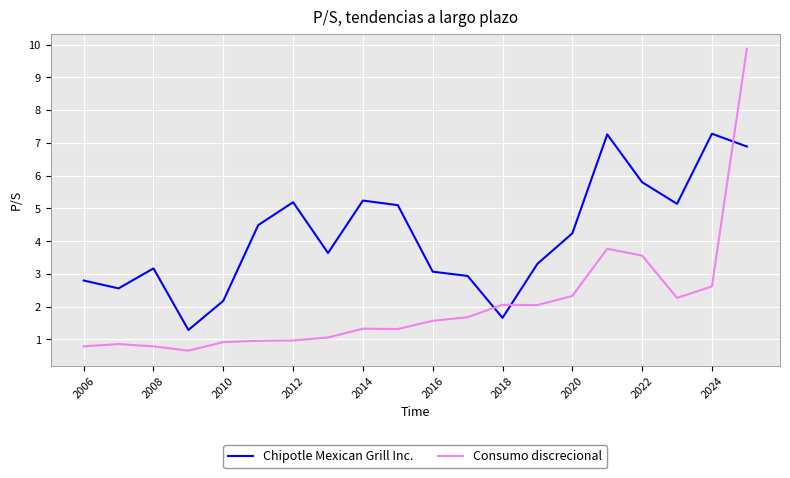

List the series in order of their peak value, highest first.

Consumo discrecional, Chipotle Mexican Grill Inc.